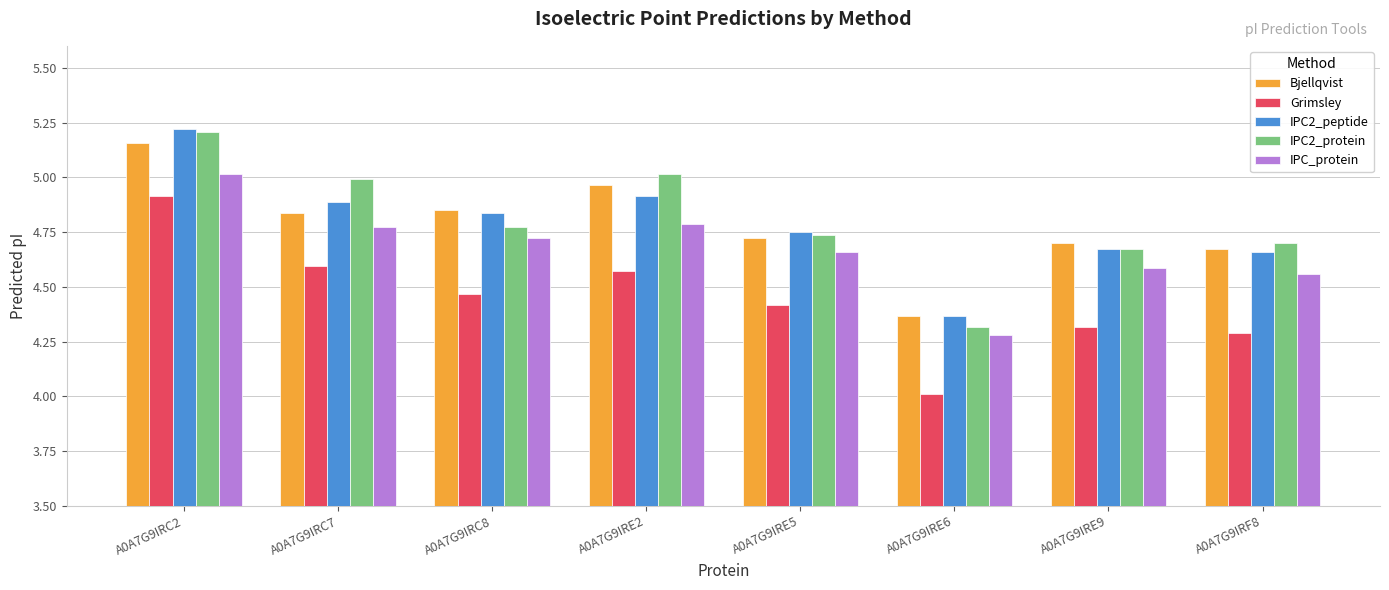

How many data points does each series have?

8